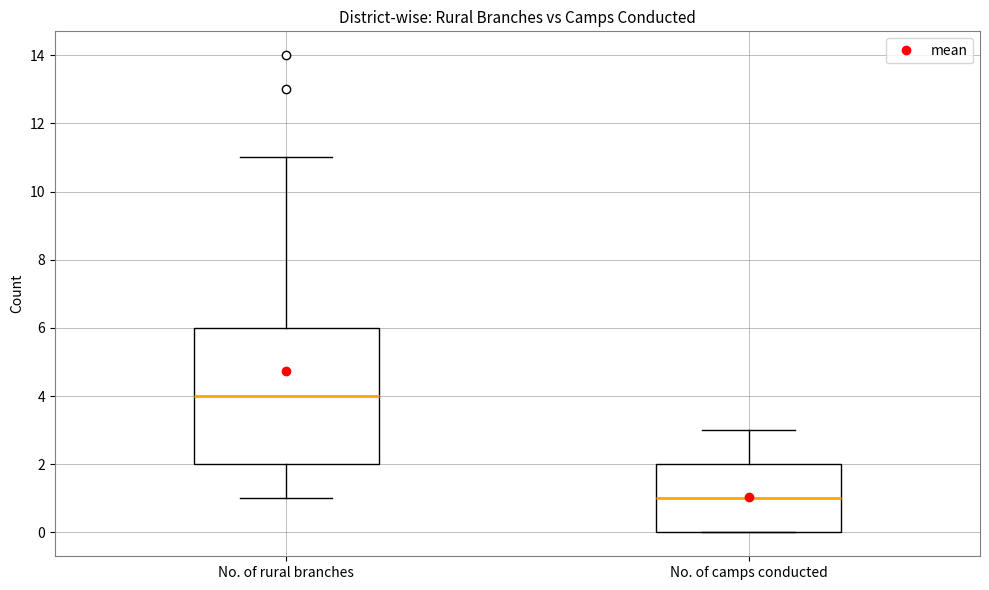

Where does the lower whisker of the box for No. of rural branches end on the y-axis? The values are not printed on the chart, so give them approximately, as read against the axis.

1